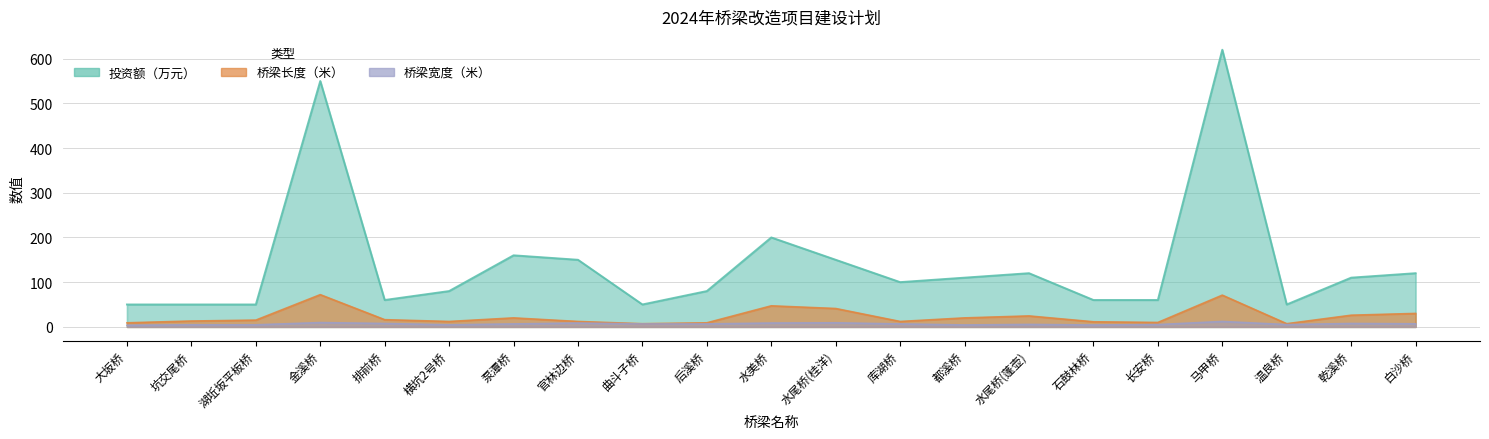

Which category has the highest value in the 桥梁宽度（米） series?

马甲桥